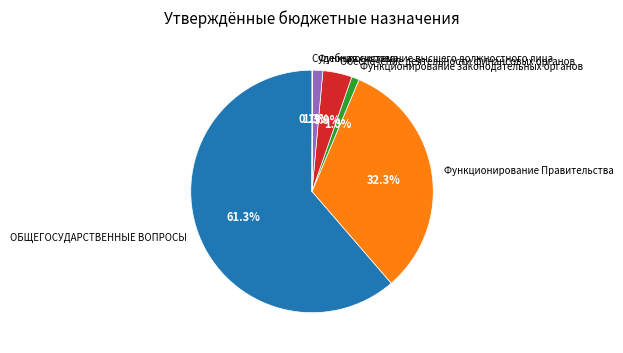

The Функционирование Правительства slice represents 19% of the pie. True or false?

False